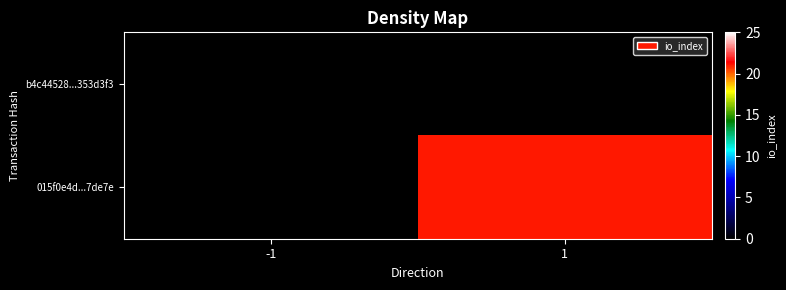

At which category is the sum across all series the highest?

1